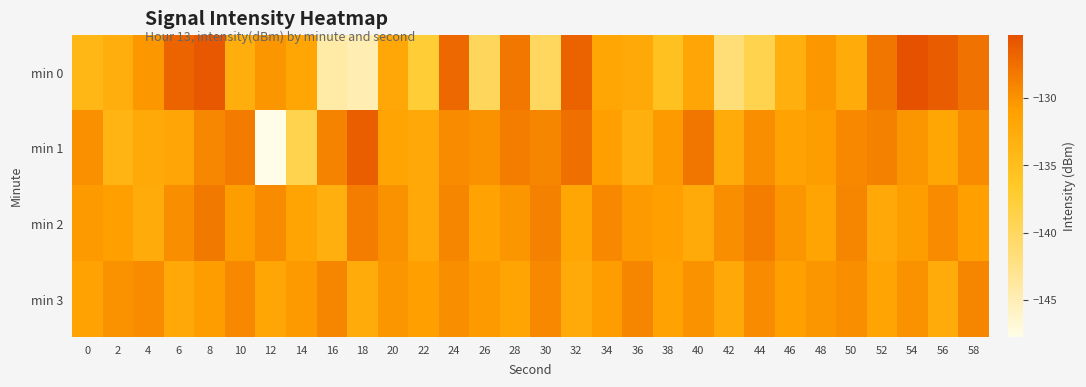

Reading left to right, extract all data points from this chart.

min 0: 0=-134.0	2=-132.9	4=-130.3	6=-126.8	8=-125.9	10=-132.9	12=-130.1	14=-131.8	16=-144.2	18=-144.8	20=-131.9	22=-137.4	24=-127.0	26=-139.8	28=-128.1	30=-140.0	32=-126.6	34=-131.8	36=-132.1	38=-135.4	40=-131.9	42=-141.5	44=-138.9	46=-133.0	48=-130.4	50=-132.5	52=-128.0	54=-125.3	56=-126.1	58=-127.7
min 1: 0=-129.8	2=-133.7	4=-132.2	6=-131.8	8=-129.2	10=-128.3	12=-147.8	14=-139.0	16=-128.9	18=-126.2	20=-131.5	22=-132.0	24=-129.5	26=-130.0	28=-128.5	30=-129.0	32=-127.5	34=-131.0	36=-133.0	38=-130.5	40=-128.0	42=-132.5	44=-129.8	46=-131.2	48=-130.8	50=-129.2	52=-128.8	54=-130.2	56=-131.8	58=-129.5
min 2: 0=-130.5	2=-131.0	4=-132.5	6=-129.8	8=-128.2	10=-130.8	12=-129.5	14=-131.5	16=-133.0	18=-128.5	20=-130.0	22=-132.0	24=-129.0	26=-131.2	28=-130.2	30=-128.8	32=-131.8	34=-129.2	36=-130.5	38=-131.0	40=-132.2	42=-129.8	44=-128.5	46=-130.2	48=-131.5	50=-129.0	52=-132.0	54=-130.8	56=-129.5	58=-131.0
min 3: 0=-131.2	2=-130.0	4=-129.5	6=-132.0	8=-130.8	10=-129.2	12=-131.8	14=-130.5	16=-129.0	18=-132.5	20=-130.2	22=-131.0	24=-129.8	26=-130.5	28=-131.5	30=-129.2	32=-132.2	34=-130.8	36=-129.0	38=-131.2	40=-130.0	42=-132.0	44=-129.5	46=-131.0	48=-130.2	50=-129.8	52=-131.5	54=-130.0	56=-132.5	58=-129.0